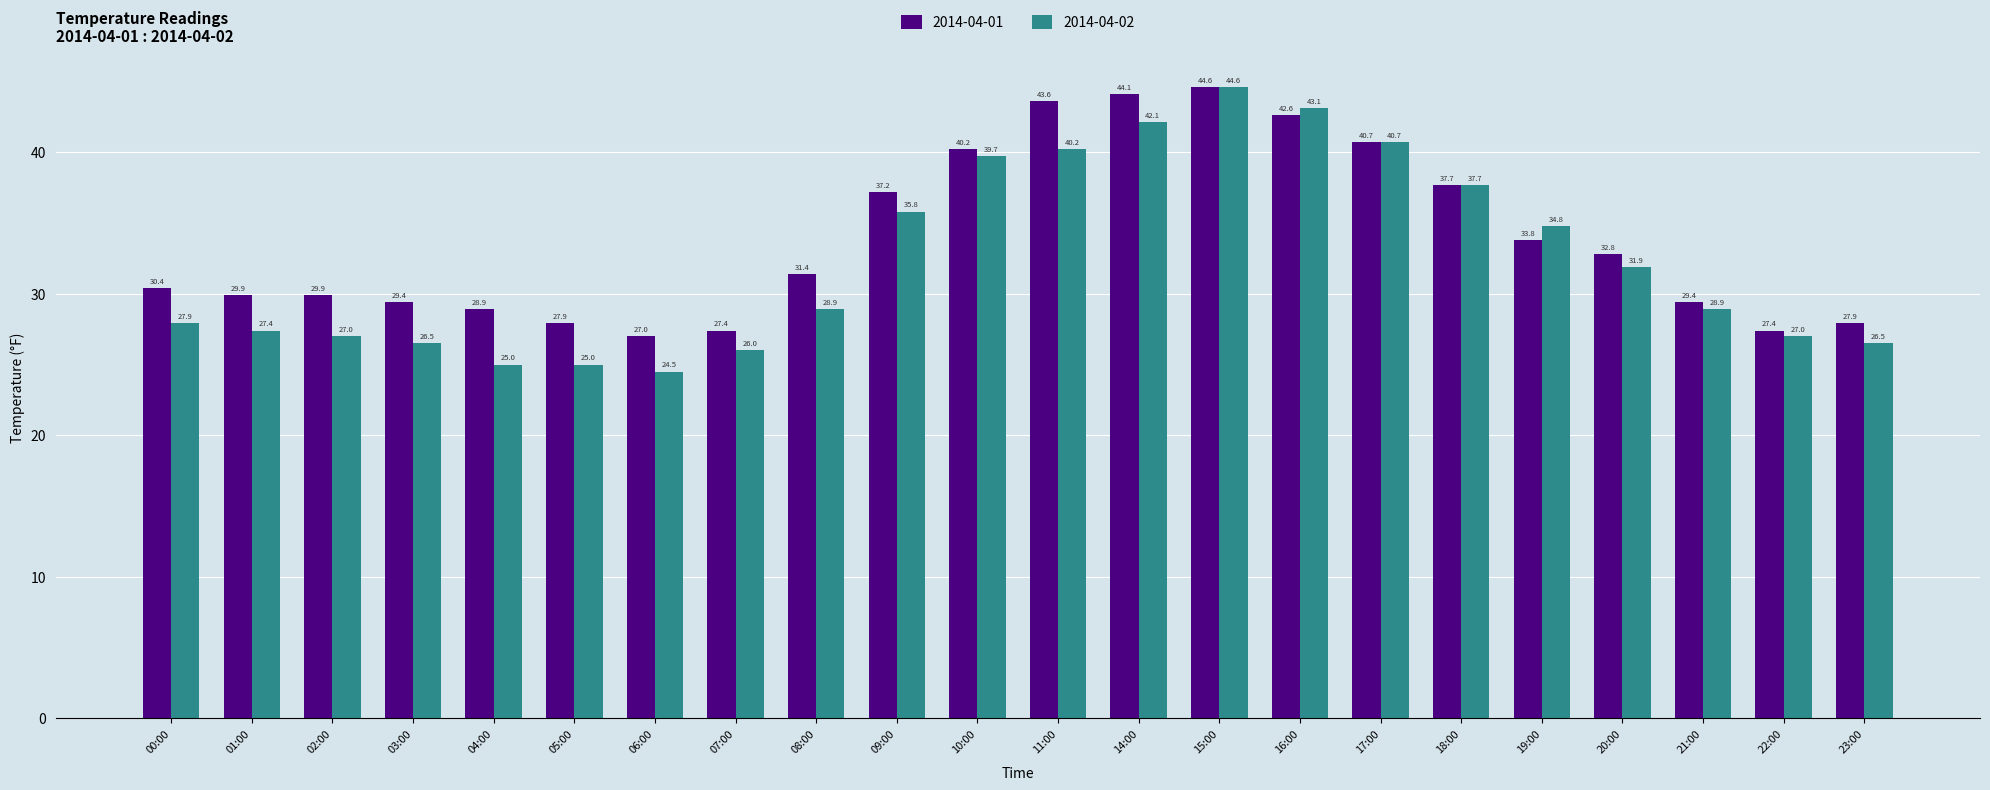

What is the difference between the highest and lowest values at 01:00?

2.5